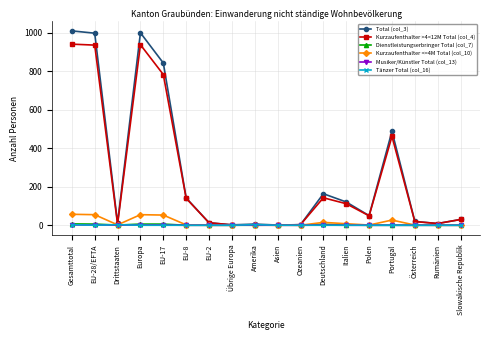

What is the maximum value shown in the chart?

1011